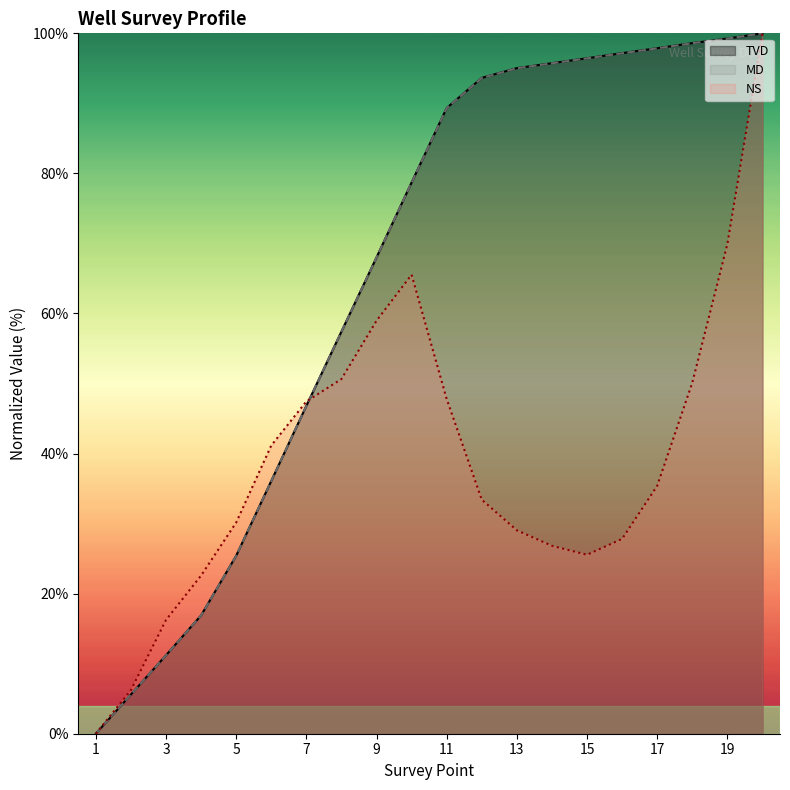

Reading left to right, list all the values displayed in this chart.

TVD: 1=0.0	2=5.6	3=11.2	4=16.9	5=25.4	6=36.1	7=46.8	8=57.4	9=68.0	10=78.7	11=89.3	12=93.6	13=95.0	14=95.7	15=96.4	16=97.2	17=97.9	18=98.6	19=99.3	20=100.0
MD: 1=0.0	2=5.6	3=11.2	4=16.9	5=25.4	6=36.1	7=46.8	8=57.4	9=68.0	10=78.7	11=89.3	12=93.6	13=95.0	14=95.7	15=96.4	16=97.2	17=97.9	18=98.6	19=99.2	20=100.0
NS: 1=0.0	2=6.2	3=16.2	4=22.6	5=30.2	6=41.2	7=47.4	8=50.6	9=59.0	10=65.5	11=47.8	12=33.4	13=29.0	14=26.8	15=25.6	16=27.8	17=35.4	18=50.1	19=69.9	20=100.0